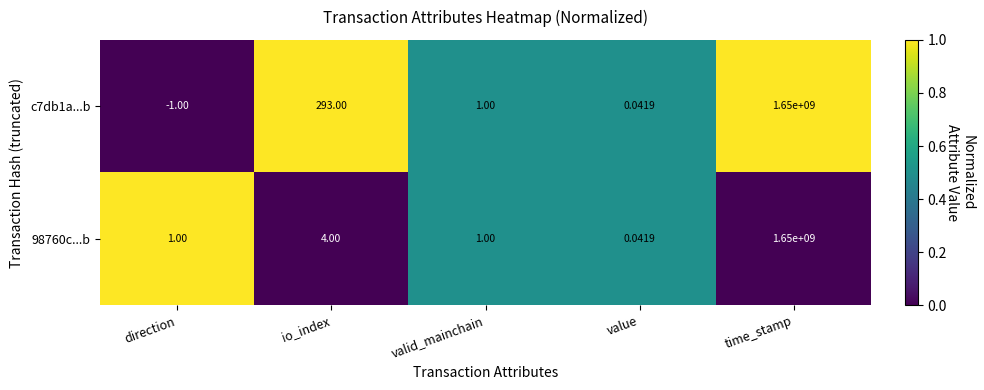

Which series changed the most between direction and valid_mainchain?

c7db1a...b